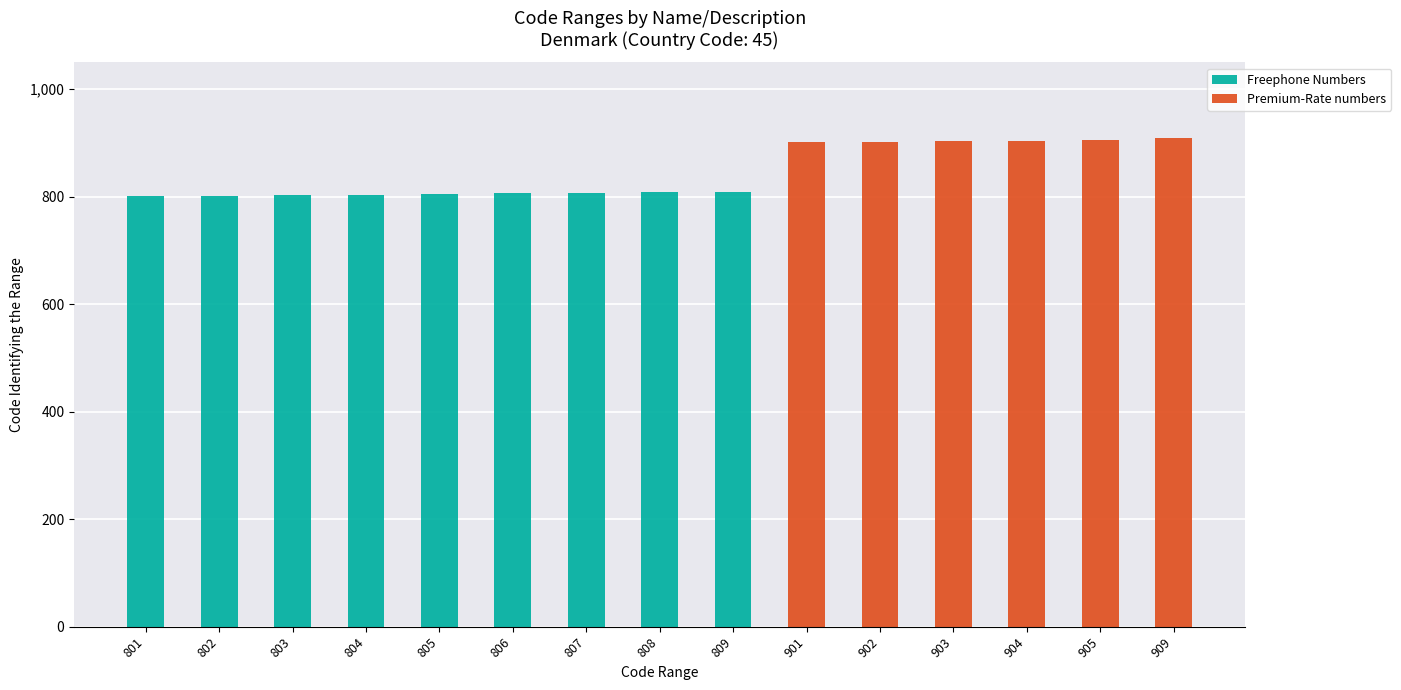

Are the bars grouped side by side (vs. stacked)?

No